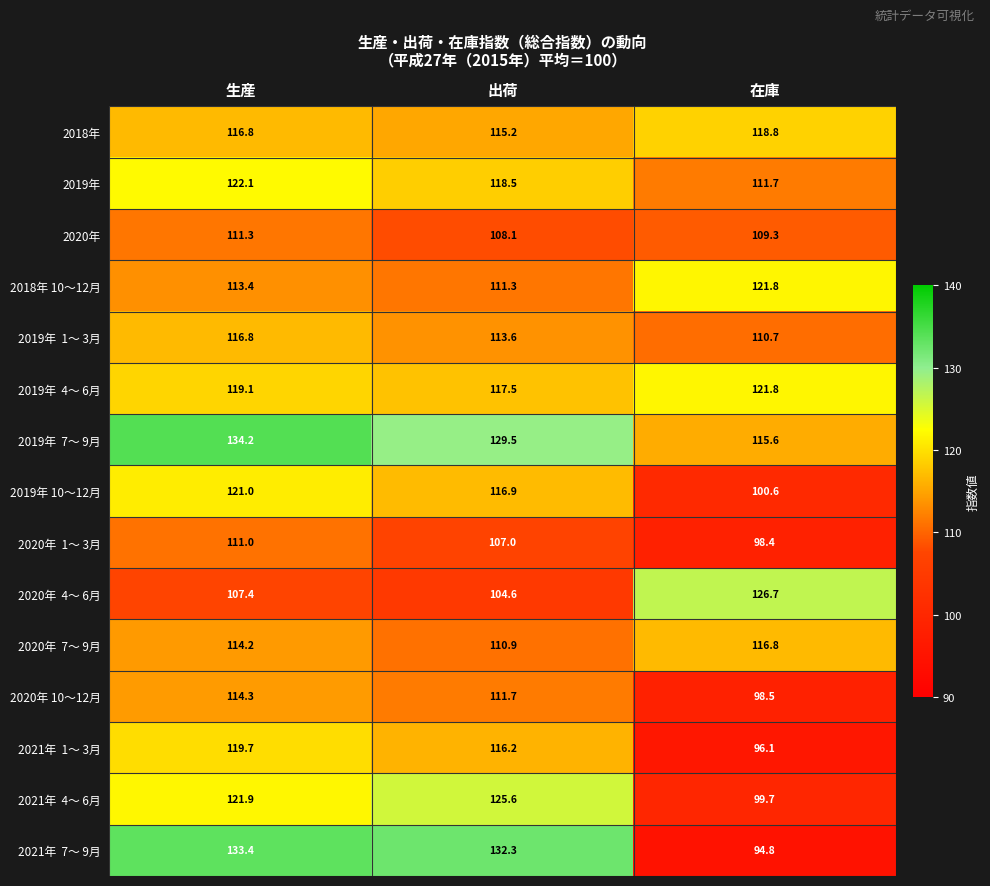

The value of 2018年 10～12月 at 出荷 is 111.3. True or false?

True